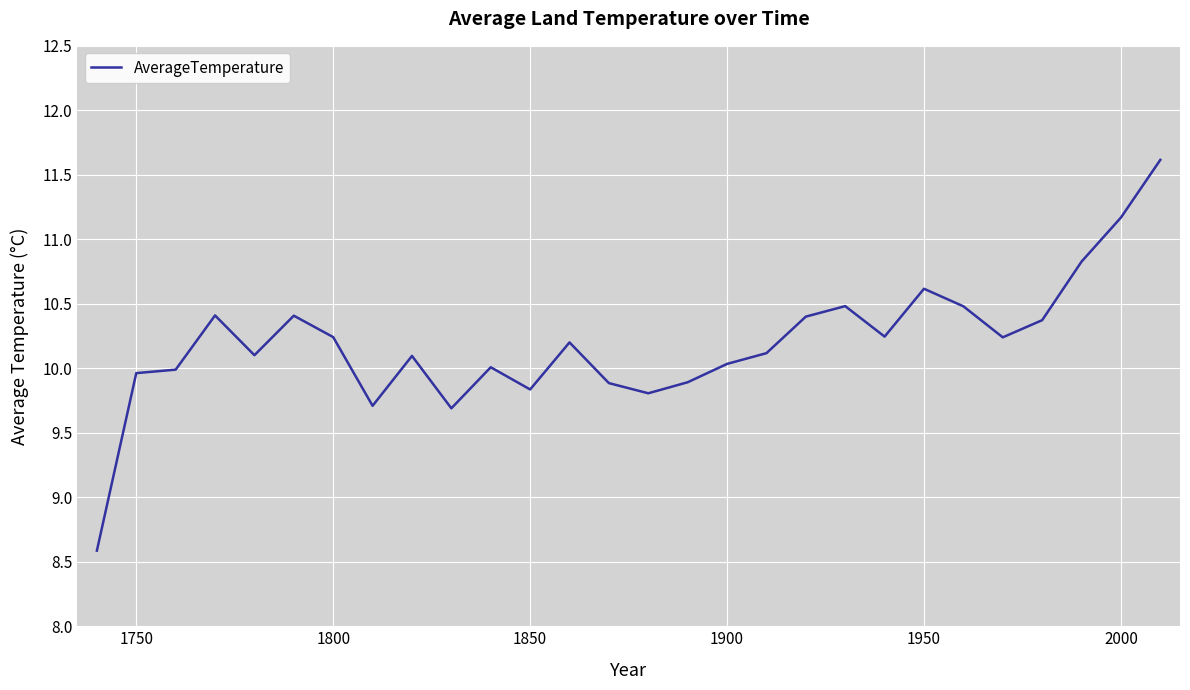

What is the difference between the maximum and minimum values?

3.0